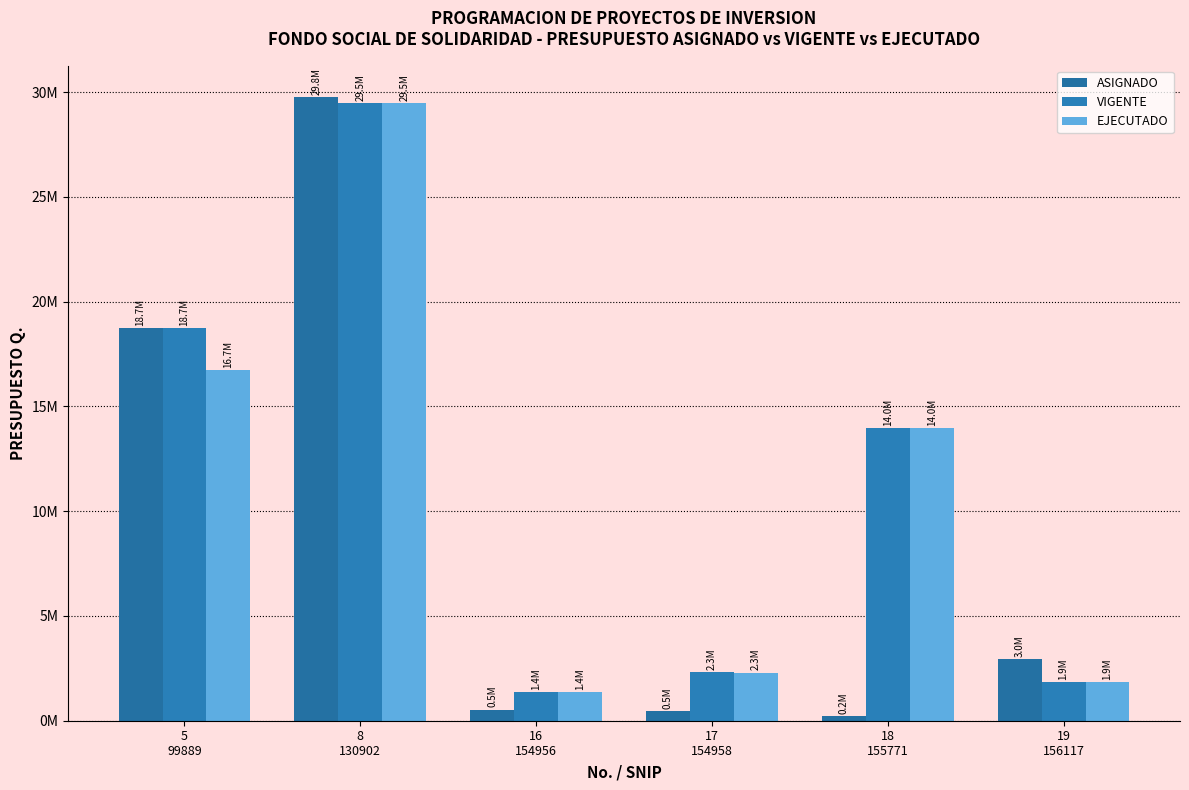

What is the greatest value displayed?

29775000.0